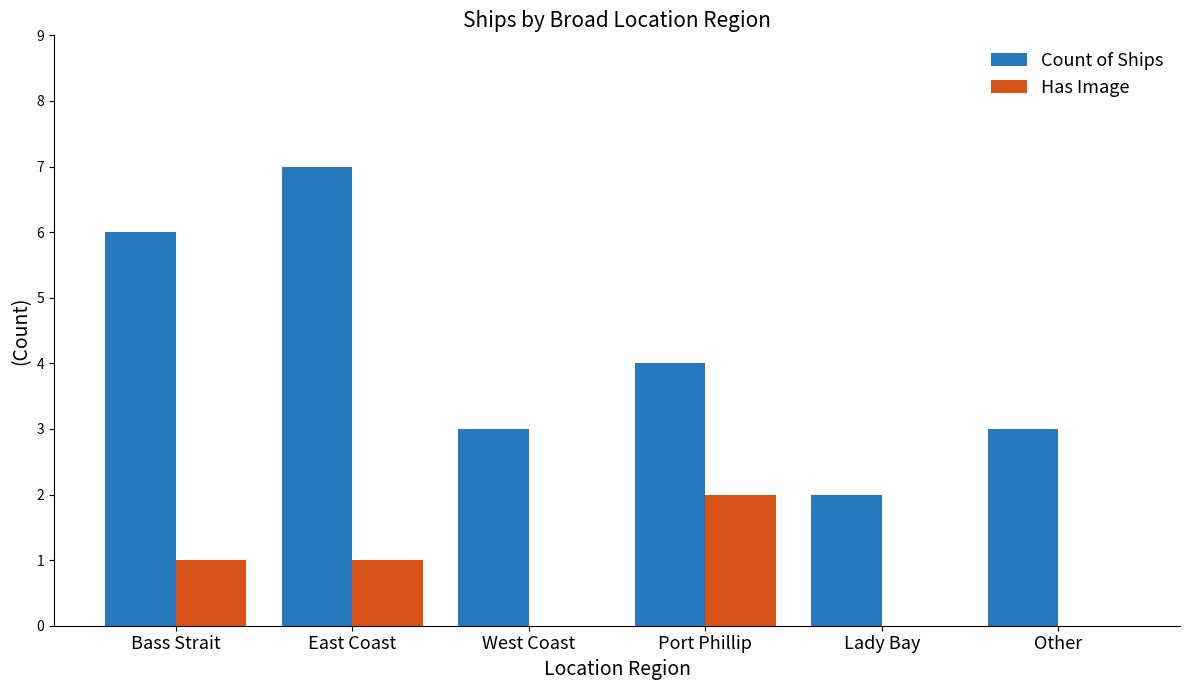

True or false: Has Image has a value of 1 at Lady Bay.

False